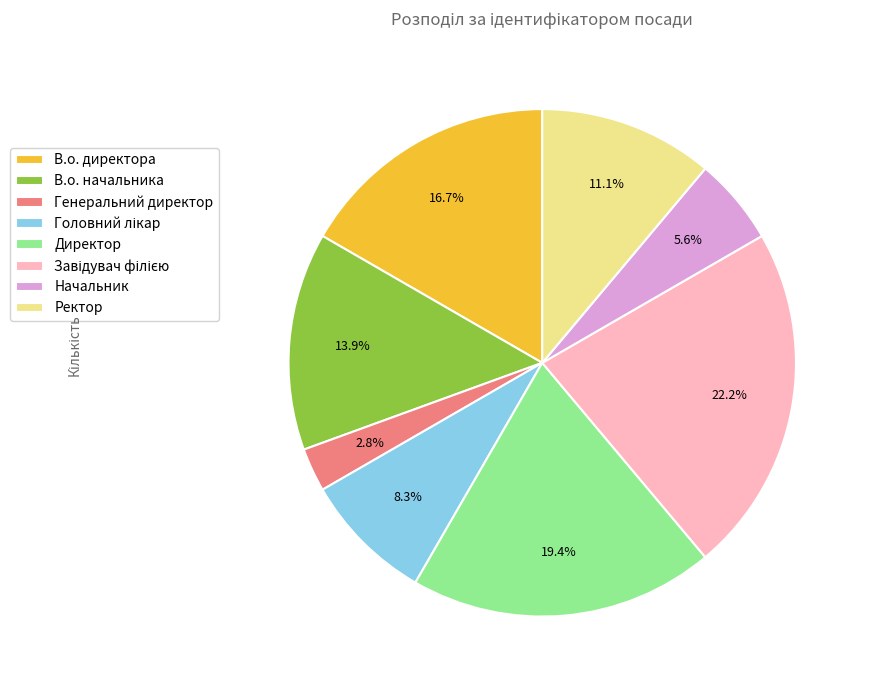

Between Начальник and Генеральний директор, which is larger?

Начальник